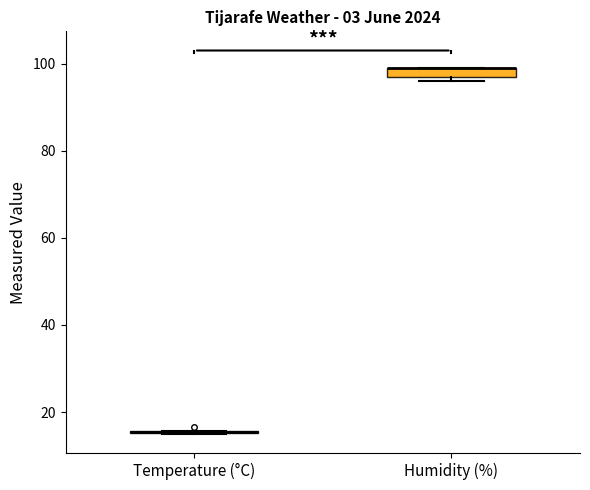

Where is the upper edge of the box for Humidity (%) on the y-axis? The values are not printed on the chart, so give them approximately, as read against the axis.

100